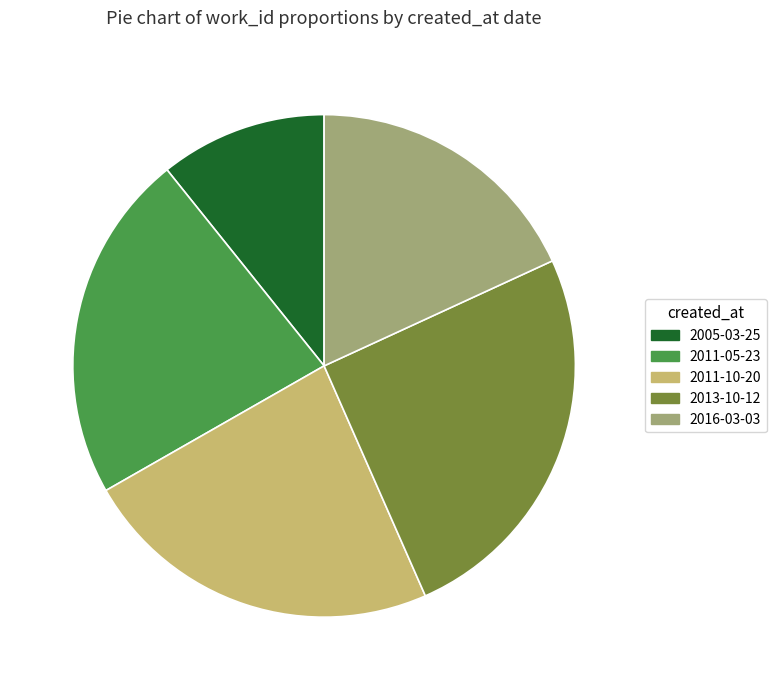

Which category has the biggest portion of the pie?

2013-10-12